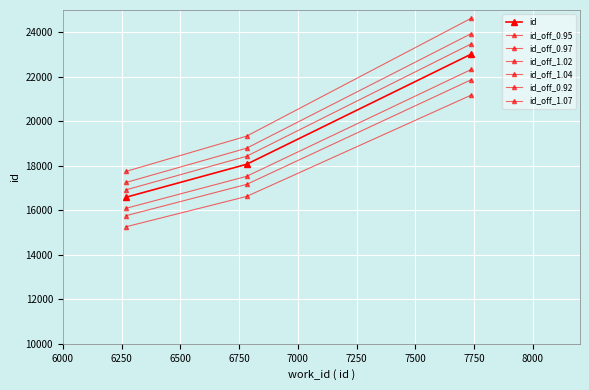

Count the number of categories in the chart.

3